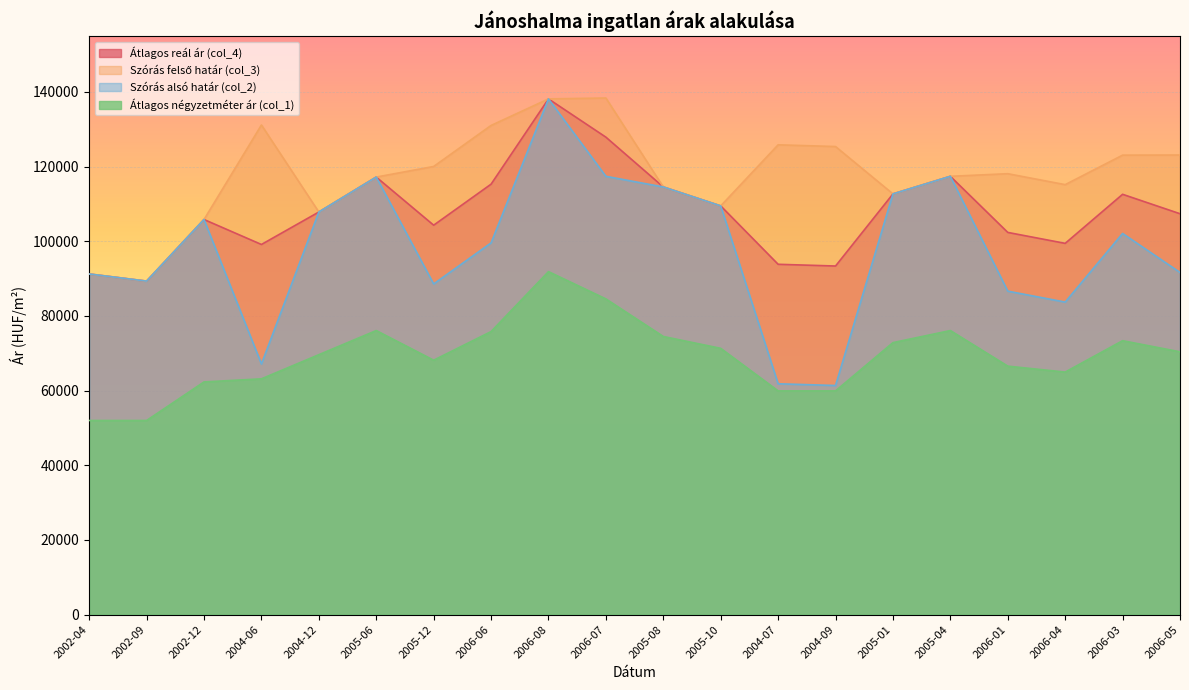

The Szórás felső határ (col_3) series shows 164427 at 2006-03. True or false?

False